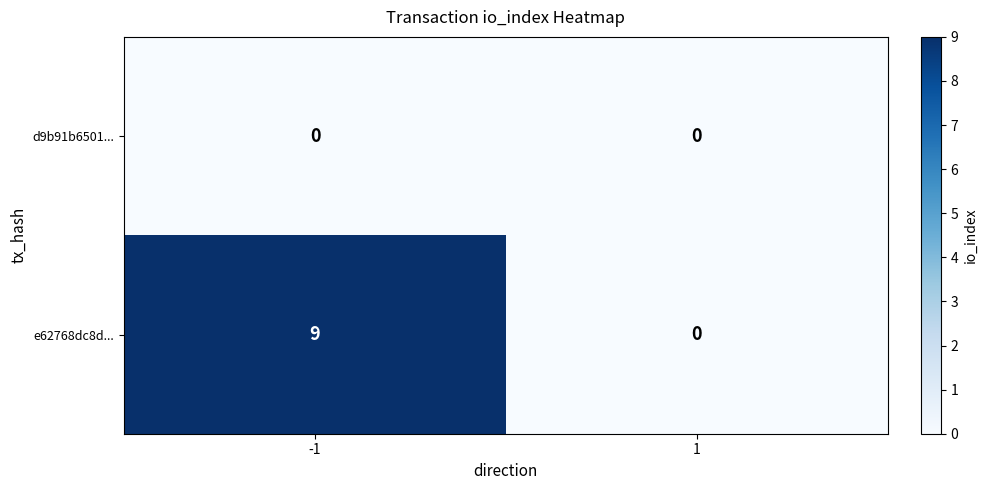

Reading left to right, transcribe all the data shown in this chart.

d9b91b6501...: 0	0
e62768dc8d...: 9	0